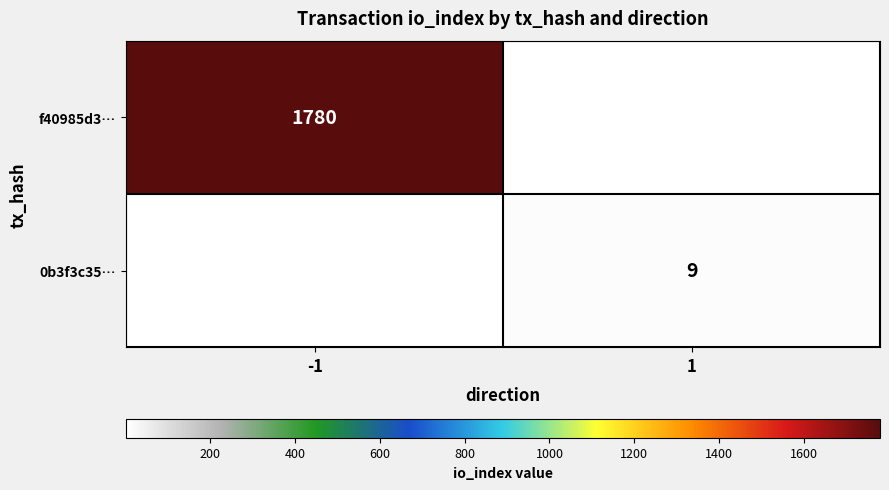

The 0b3f3c35… series shows 12 at 1. True or false?

False